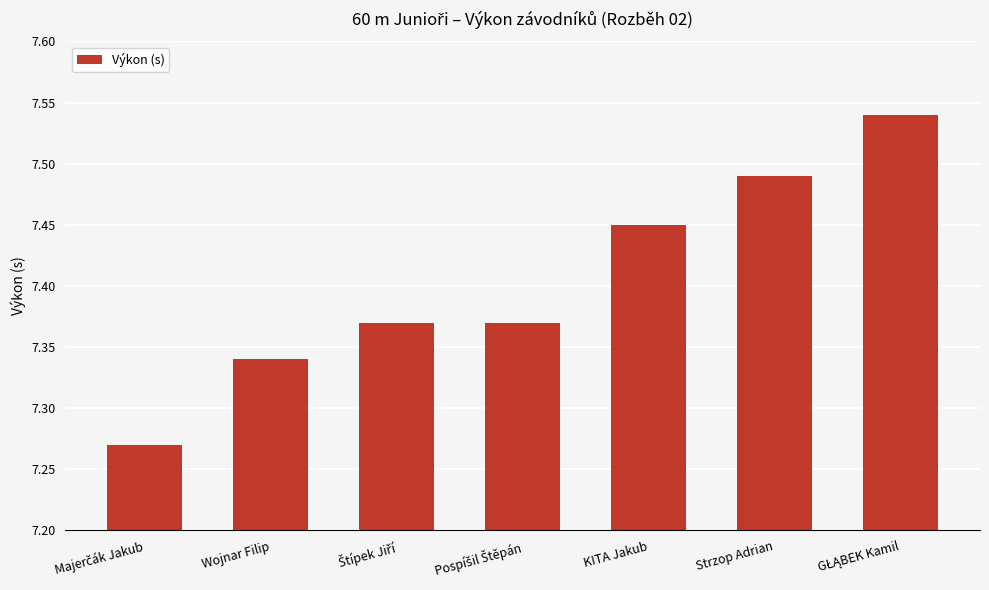

Between Wojnar Filip and Strzop Adrian, which is larger?

Strzop Adrian